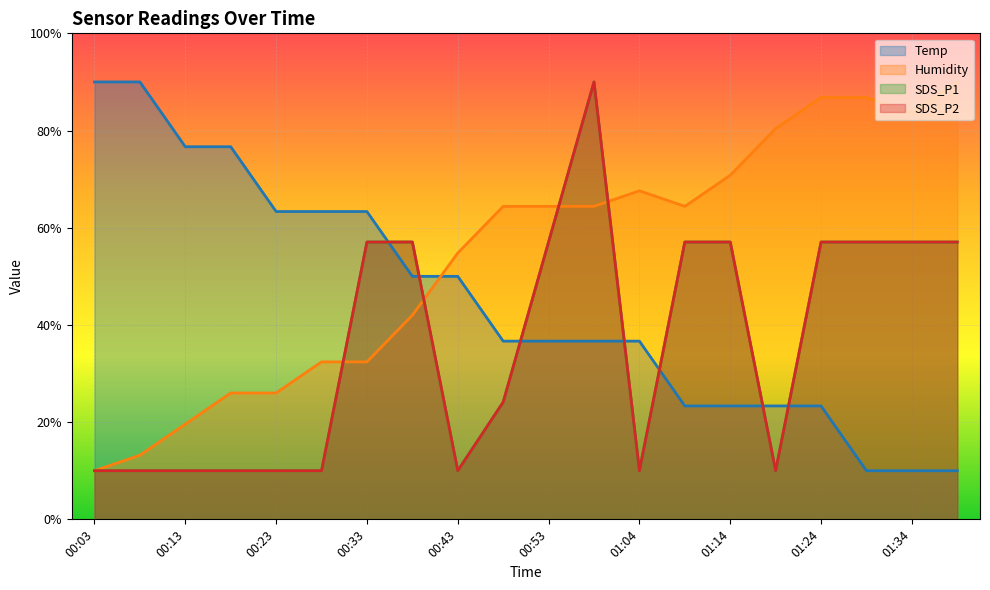

In SDS_P1, how many points are lower than both neighbors (excluding endpoints)?

3